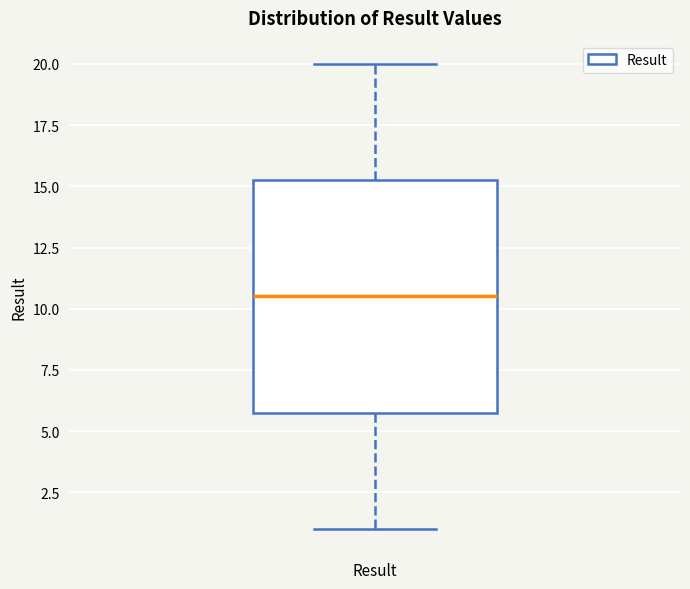

Transcribe this box plot: give where the median line is, the range the box spans, and where the two whiskers end, as read against the y-axis. The values are not printed on the chart, so give them approximately, as read against the axis.

median 10.5, box 6.0 to 15.5, whiskers 1.0 to 20.0